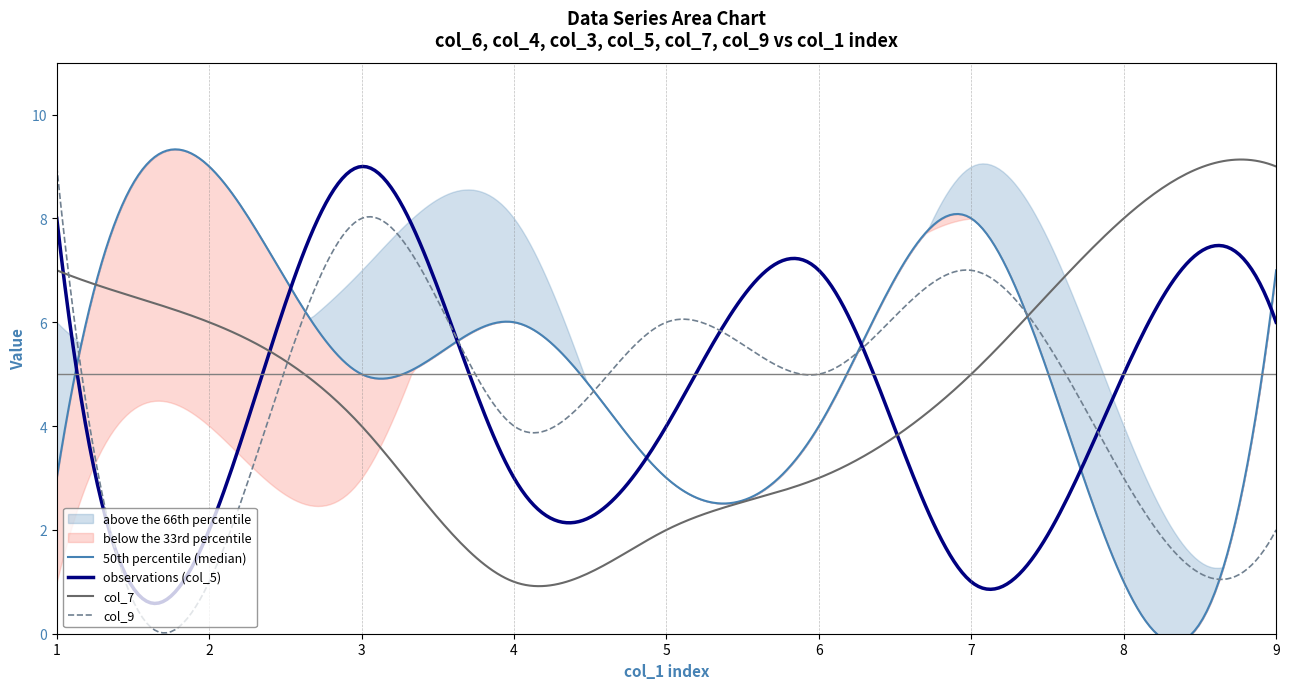

At which category does col_6 reach its first local peak?

4